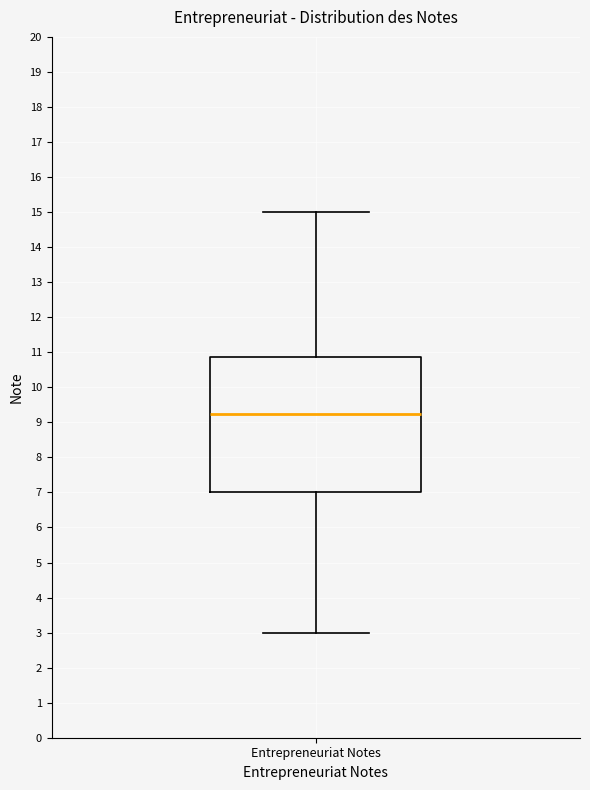

Transcribe this box plot: give where the median line is, the range the box spans, and where the two whiskers end, as read against the y-axis. The values are not printed on the chart, so give them approximately, as read against the axis.

median 9.3, box 7.0 to 10.9, whiskers 3.0 to 15.0